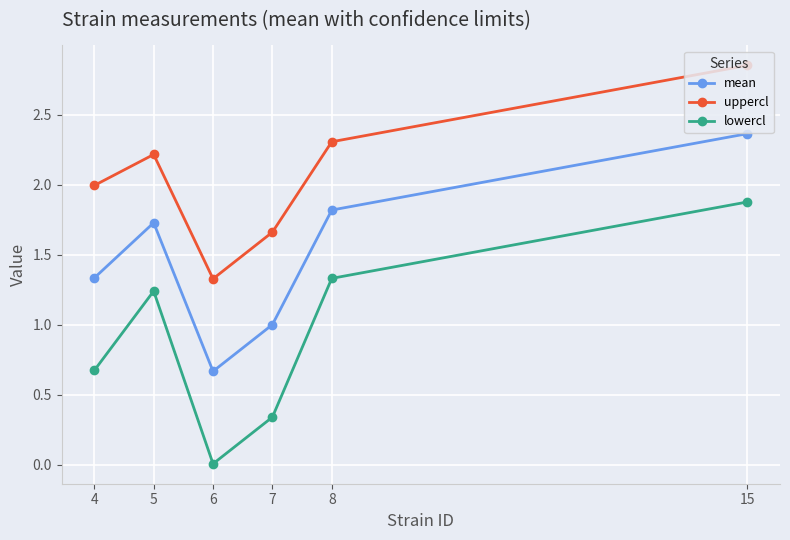

True or false: mean and lowercl intersect in this chart.

False